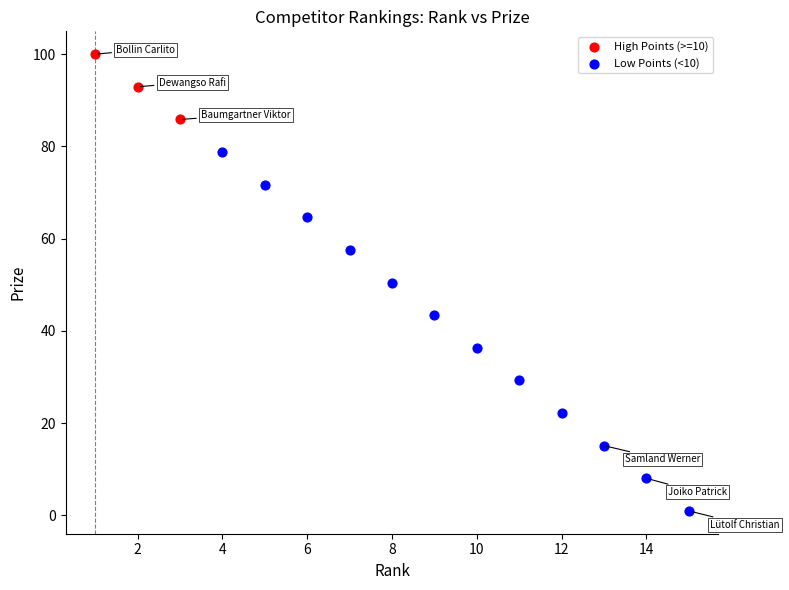

Which series reaches the maximum Y coordinate?

High Points (>=10)